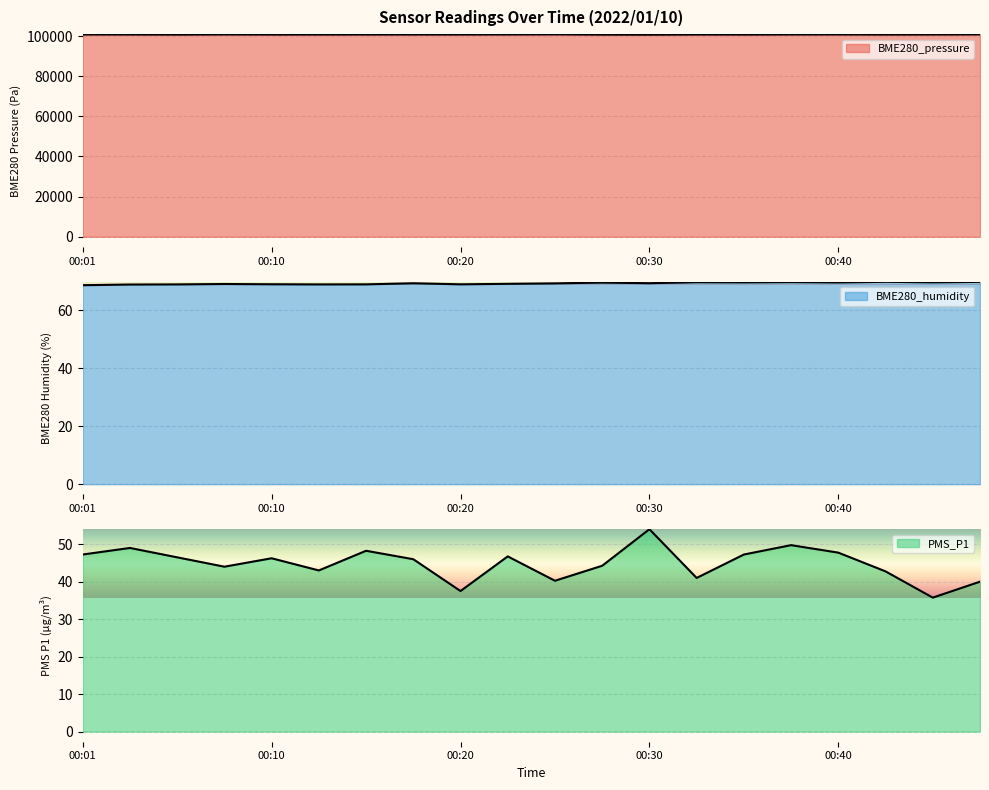

True or false: BME280_pressure has more than 2 interior local peaks.

True